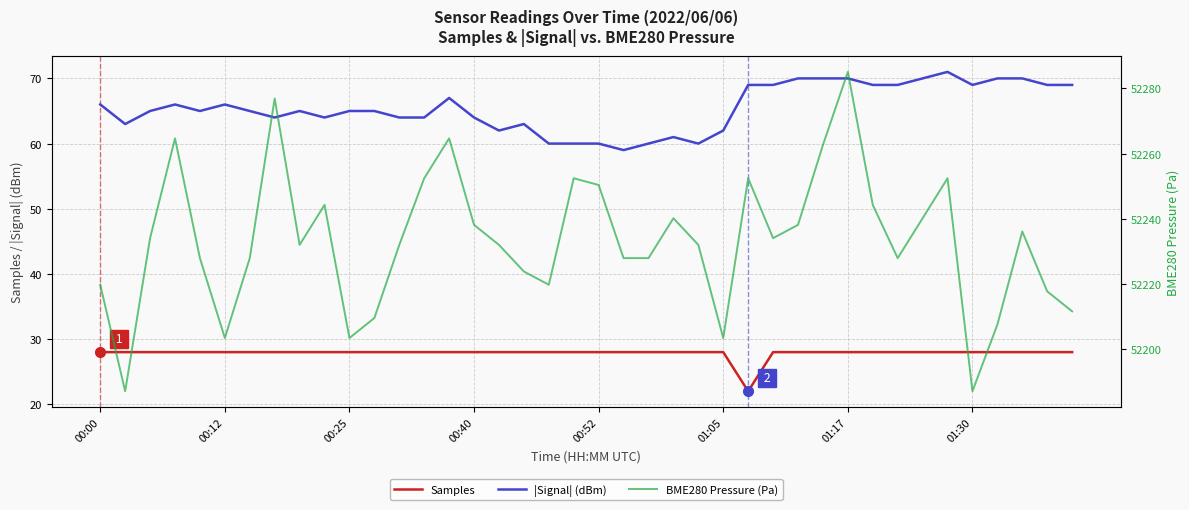

What is the average value of the BME280 Pressure (Pa) series?

52233.2